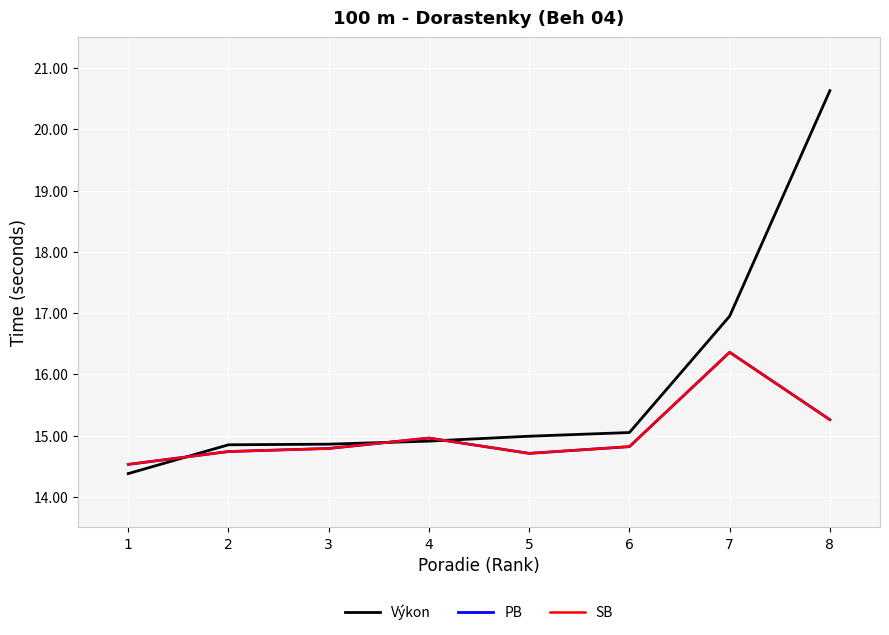

Does the chart have visible grid lines?

Yes